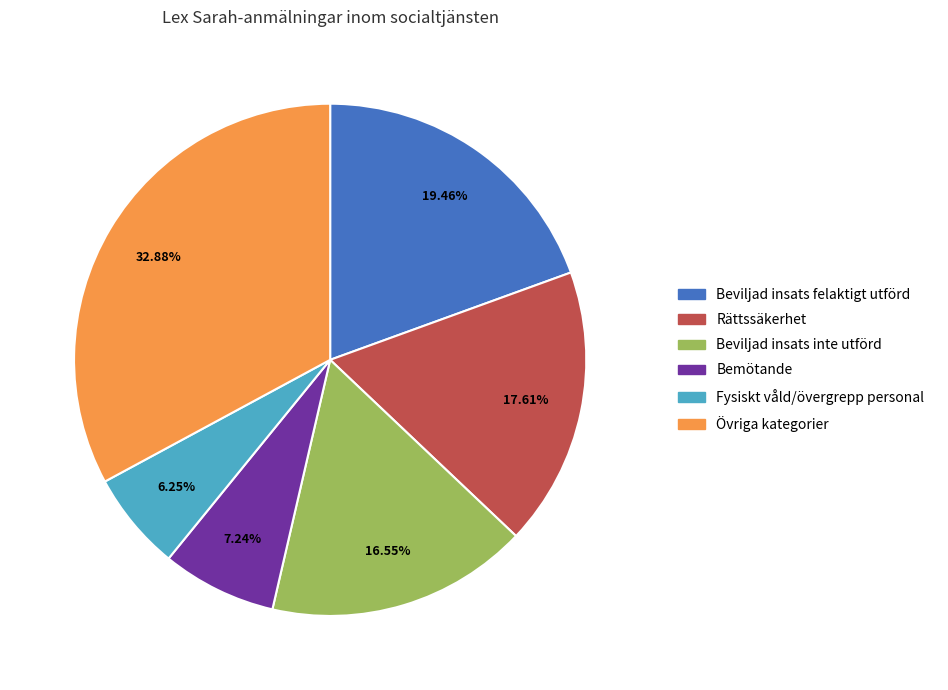

Count the number of slices in the pie.

6